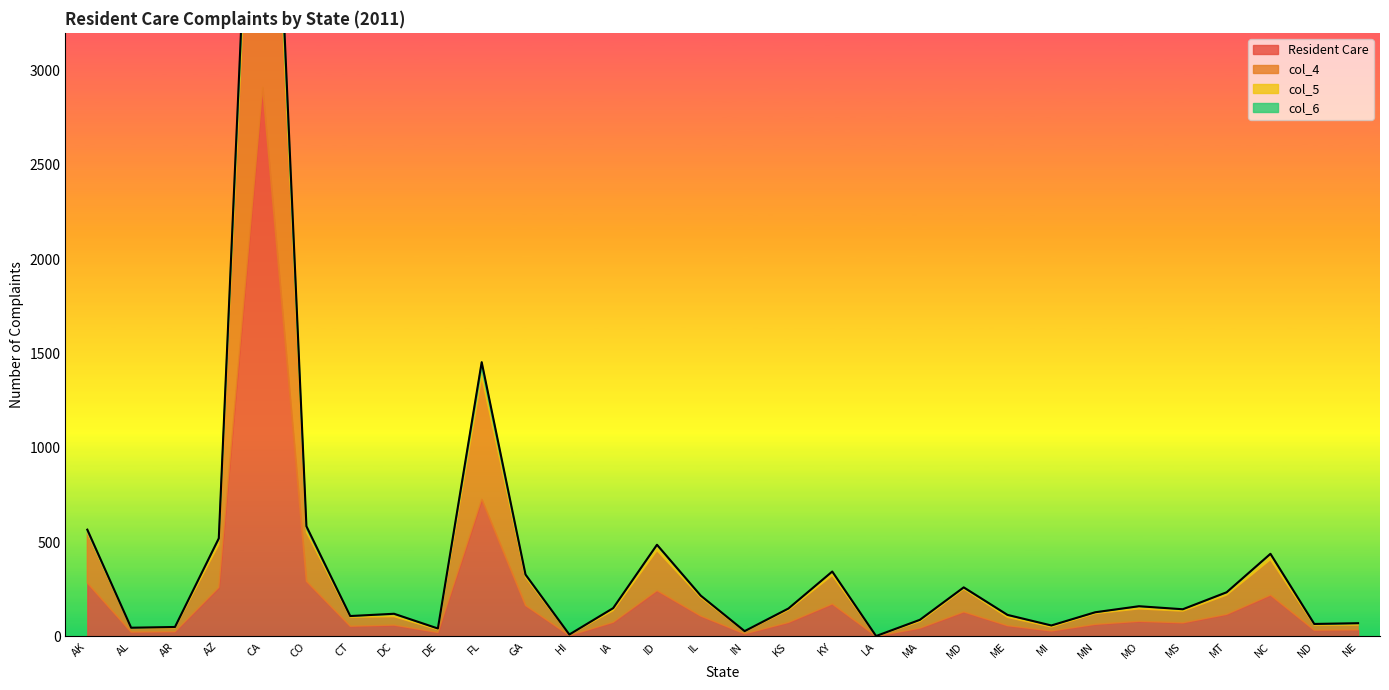

What is the spread (max minus min) of values at NE?

33